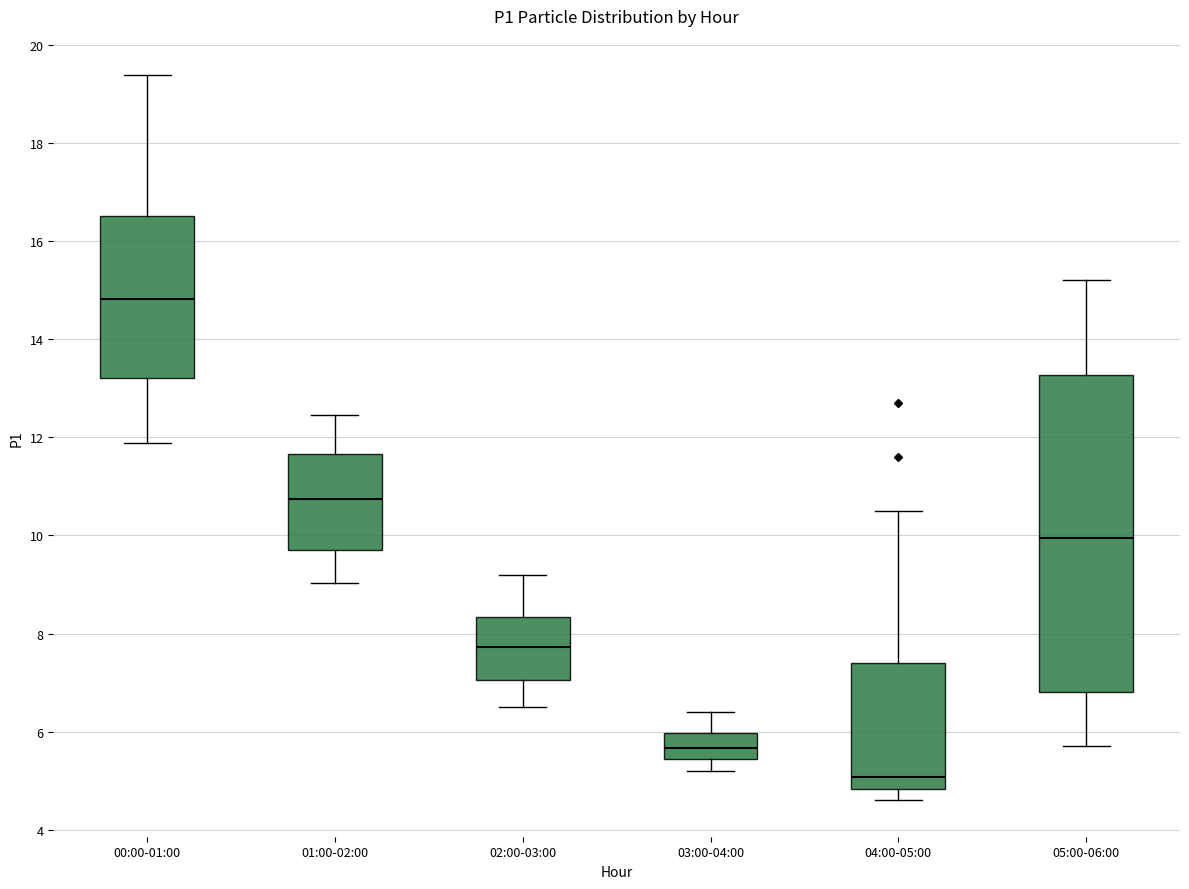

Which box's median line is the lowest?

04:00-05:00